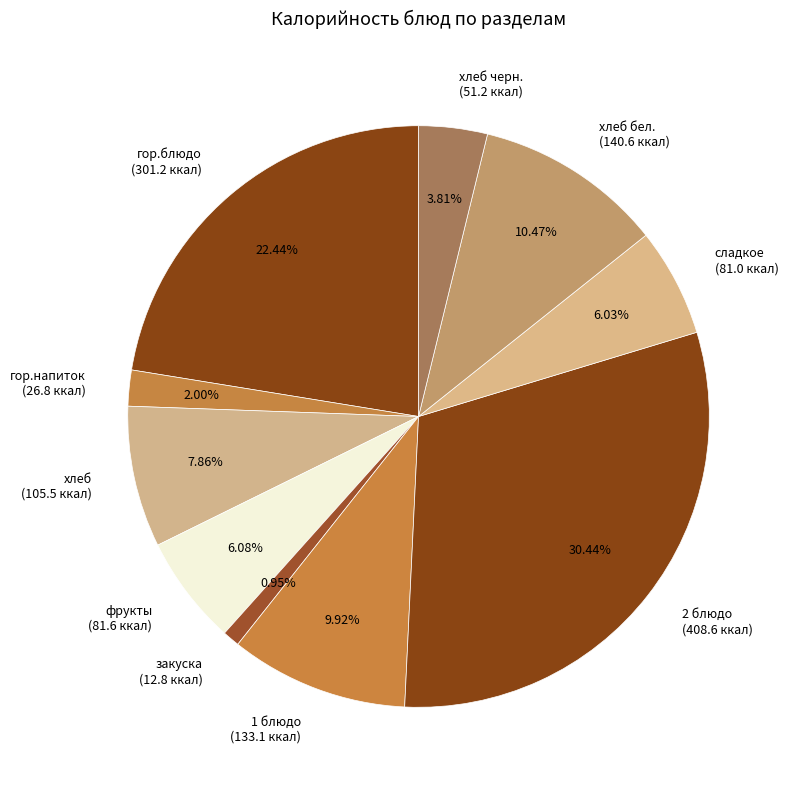

Do хлеб (105.5 ккал) and хлеб бел. (140.6 ккал) together represent more than half of the pie?

No